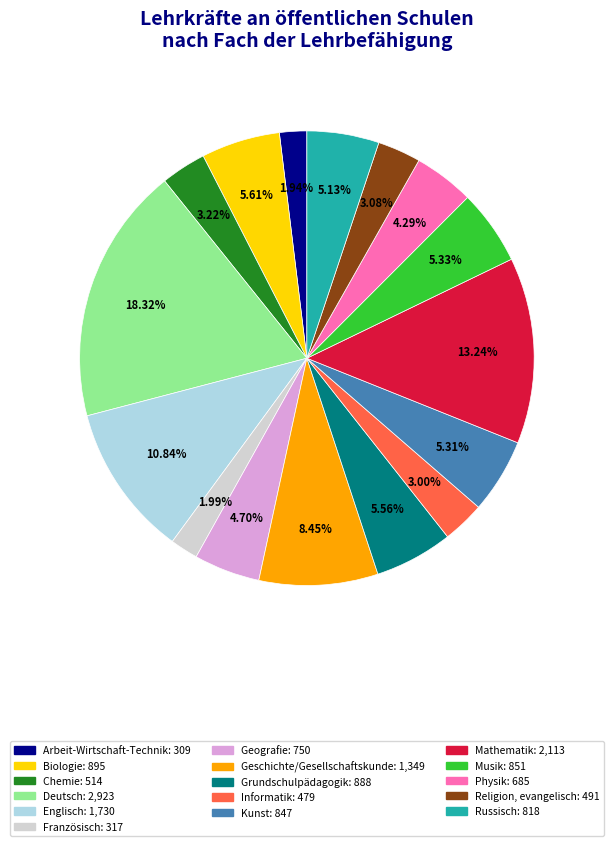

Do Geografie and Englisch together represent more than half of the pie?

No